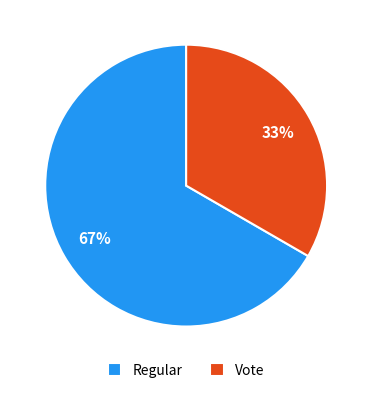

Combined, do Vote and Regular account for over 50%?

Yes